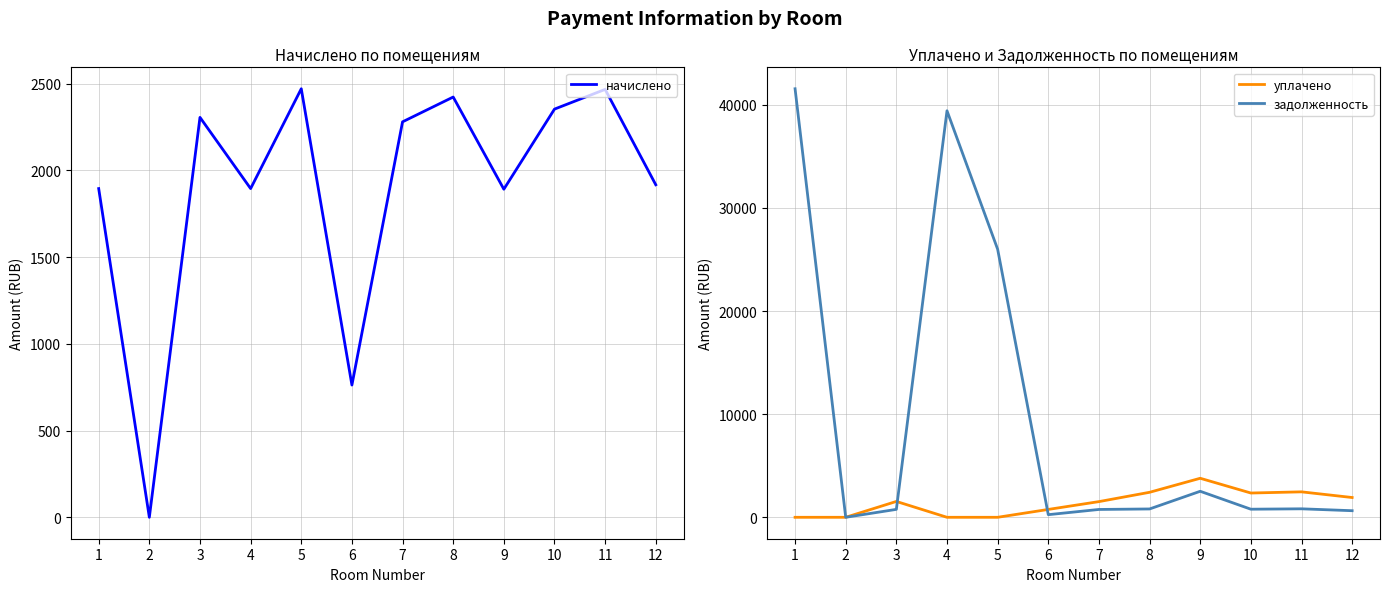

At which label does задолженность reach its peak?

1